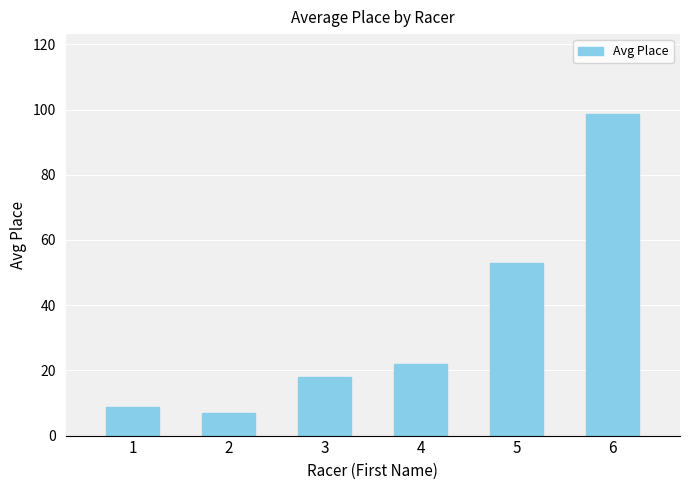

Rank the categories by value from highest to lowest.

6, 5, 4, 3, 1, 2